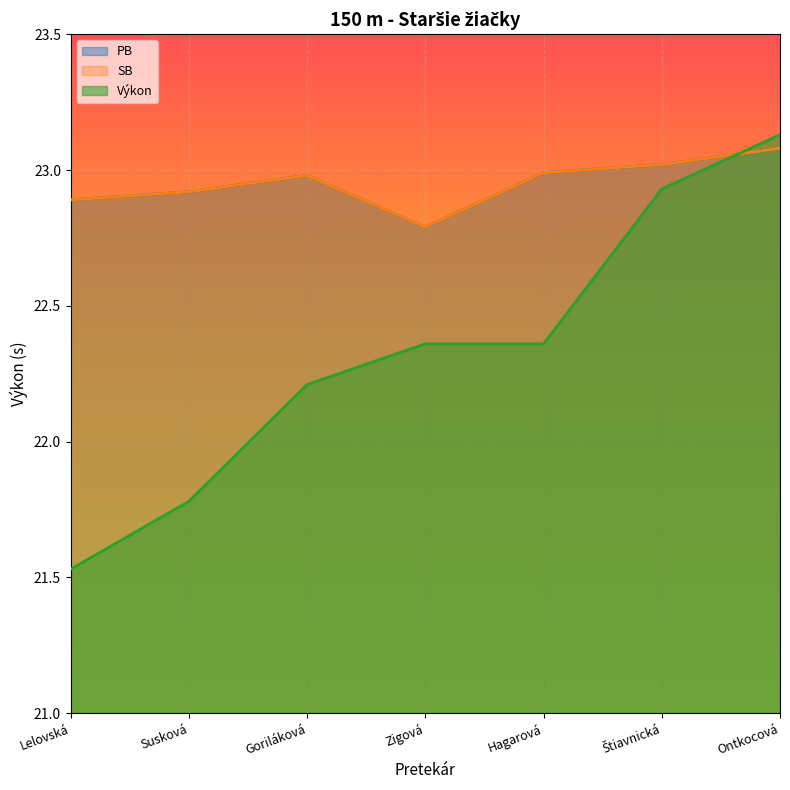

What is the sum of all PB values?

160.7